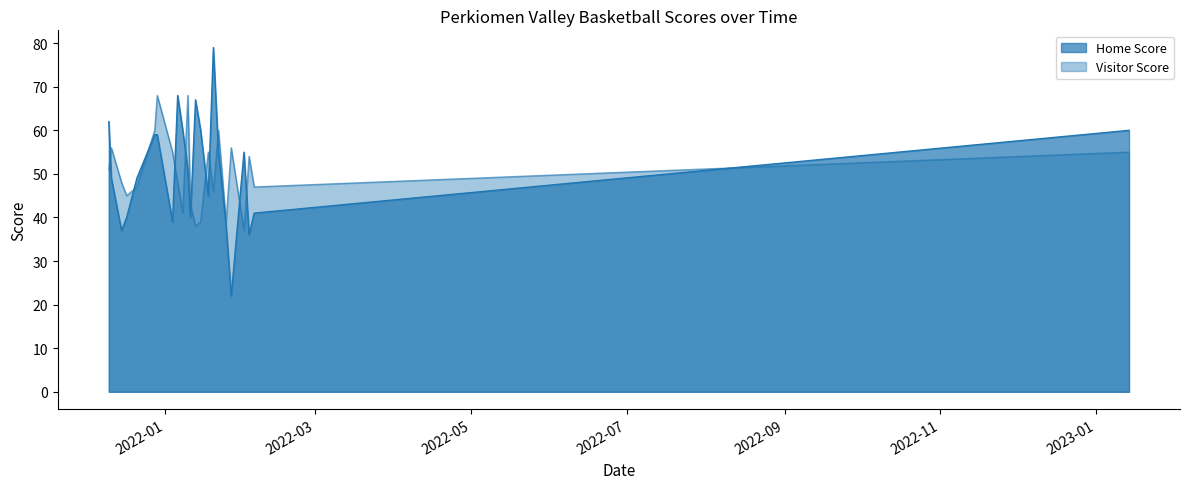

What is the average value of the Home Score series?

51